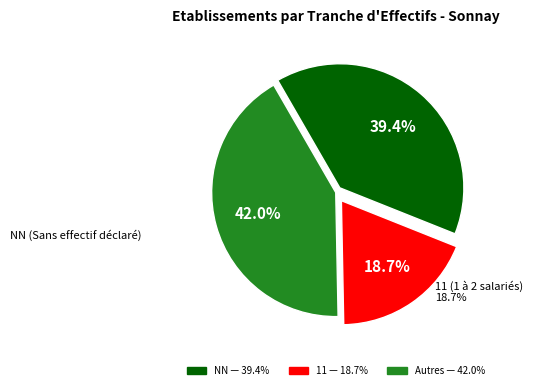

Does any single category account for the majority?

No